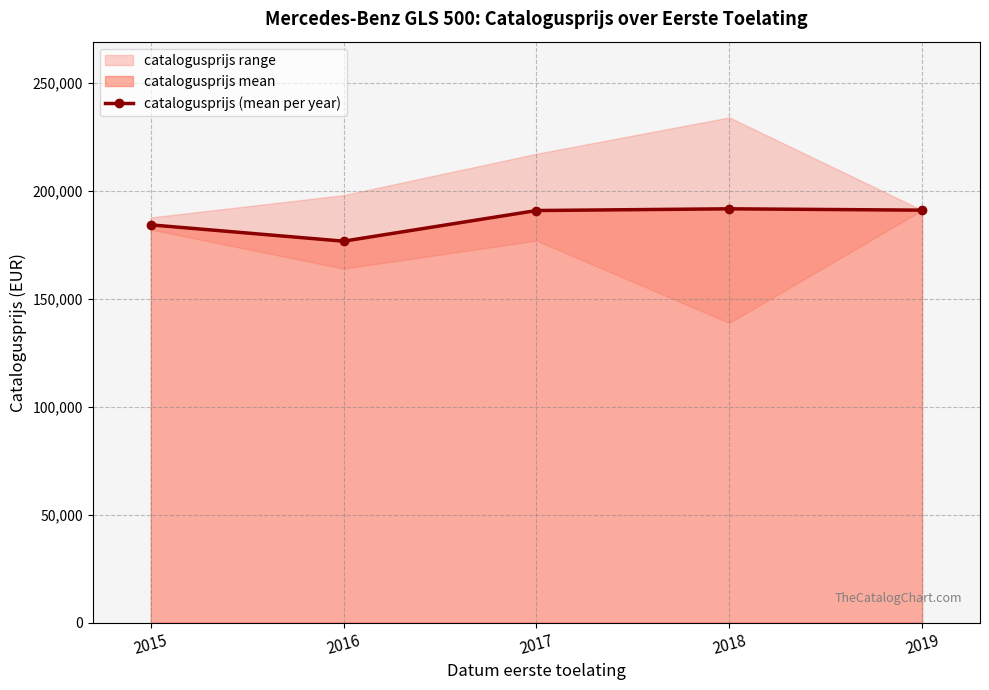

Where does the data first go above 190731?

2017